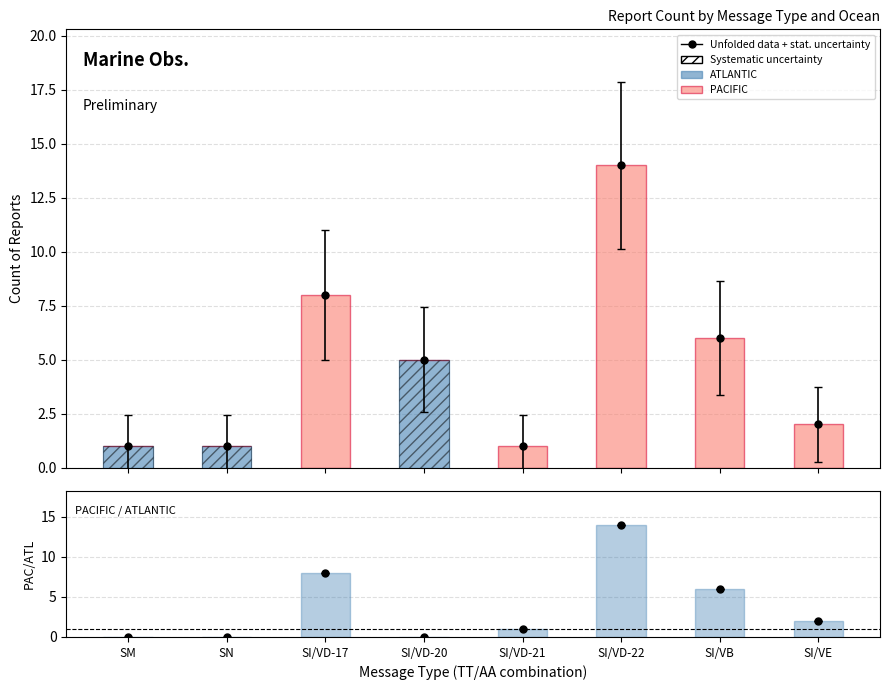

What is the spread (max minus min) of values at SM?

1